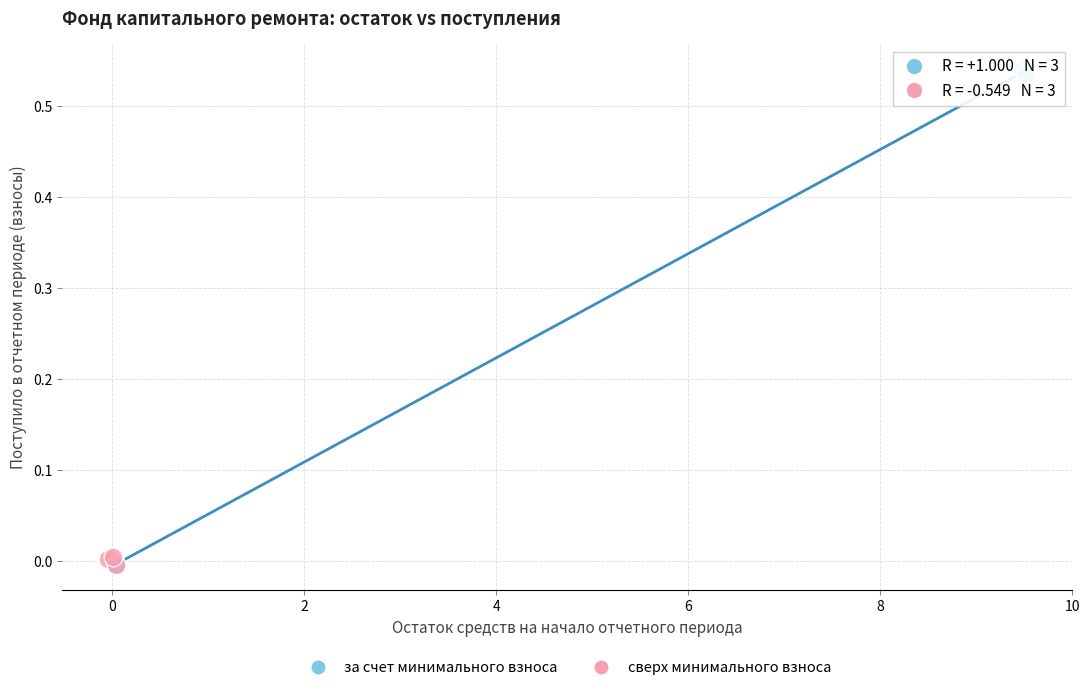

Which series reaches the maximum Y coordinate?

за счет минимального взноса